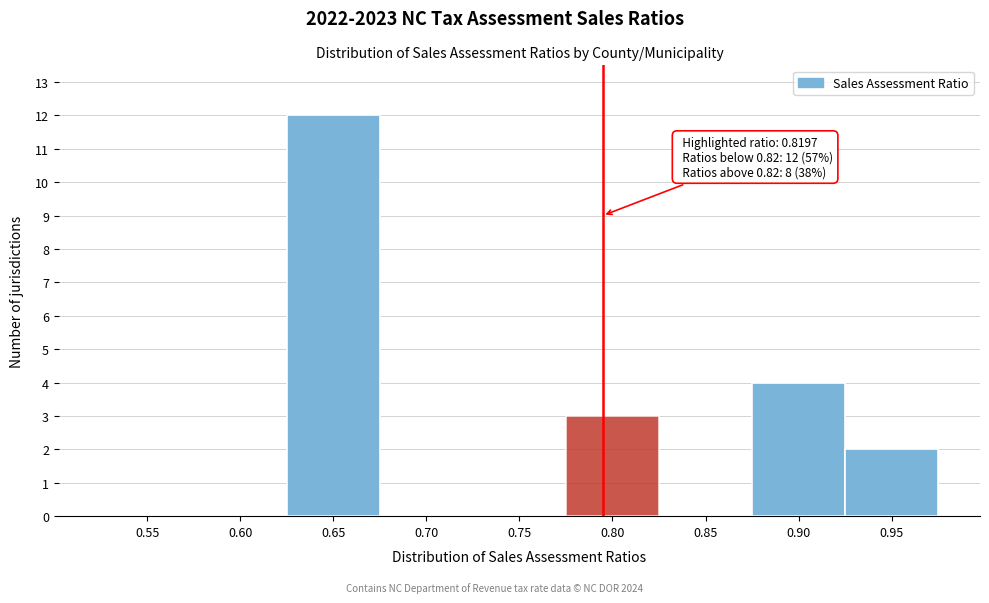

Reading left to right, list all the values displayed in this chart.

0.55=0	0.60=0	0.65=12	0.70=0	0.75=0	0.80=3	0.85=0	0.90=4	0.95=2